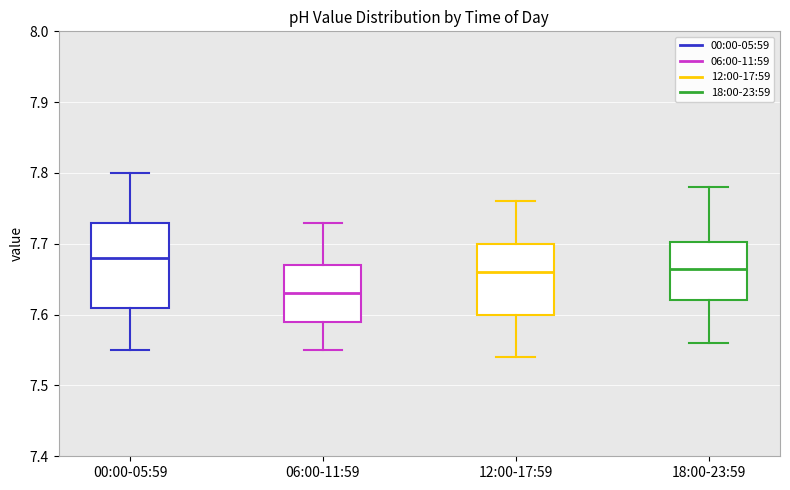

Where is the lower edge of the box for 18:00-23:59 on the y-axis? The values are not printed on the chart, so give them approximately, as read against the axis.

7.62